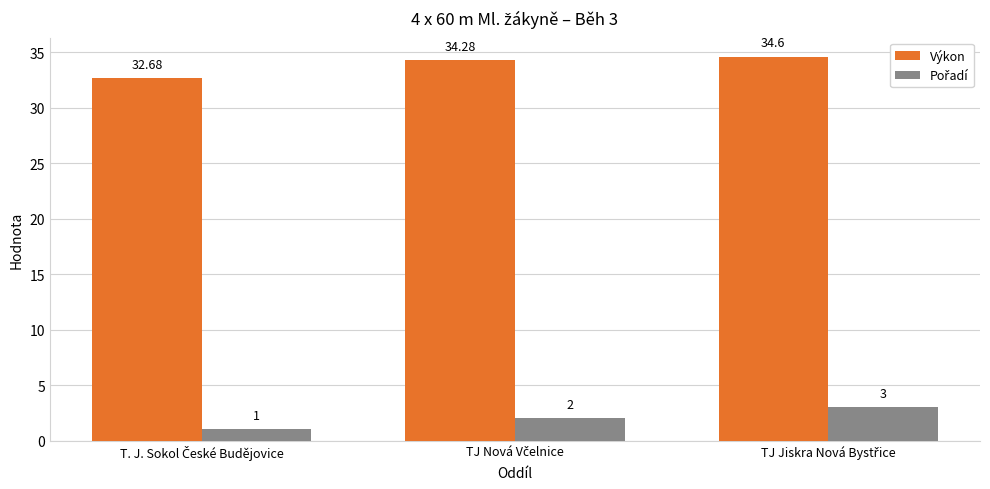

At how many categories does at least one series exceed 12?

3